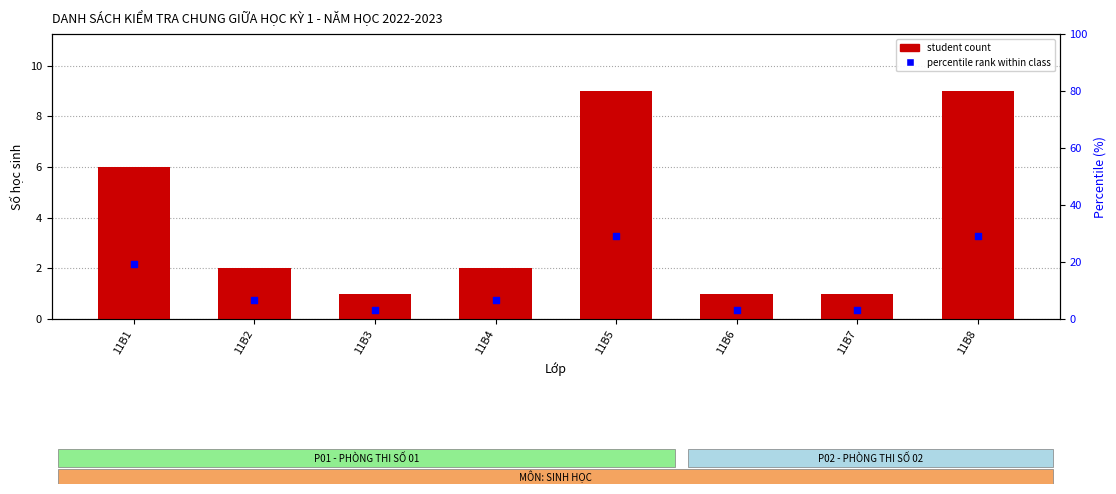

Which series contains the highest Y value?

percentile rank within class